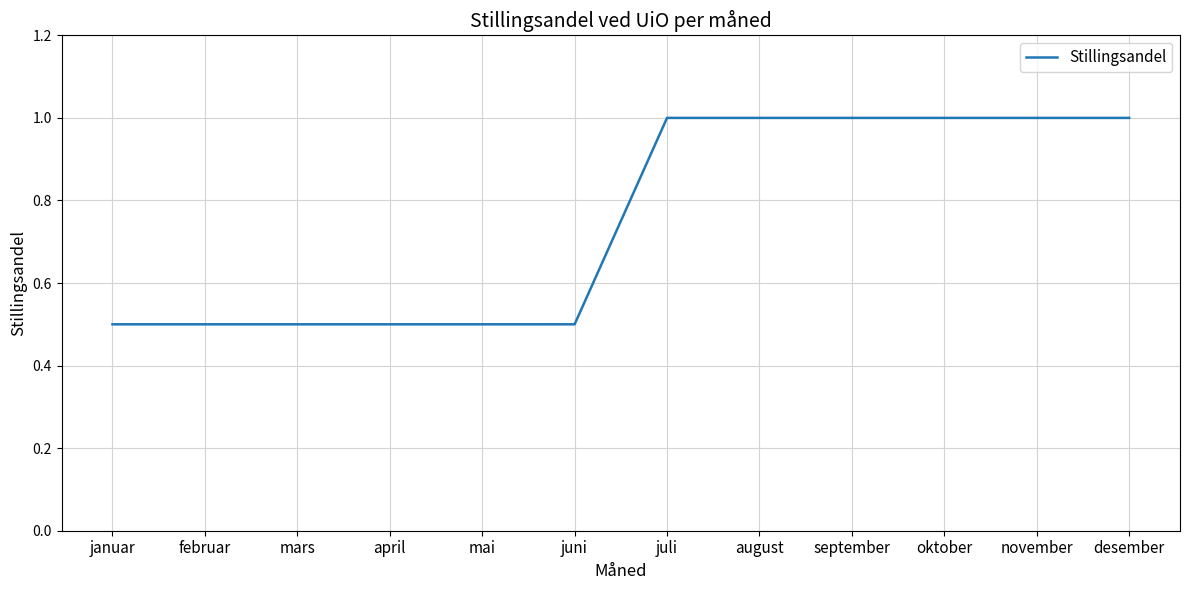

What position from the left is oktober?

10